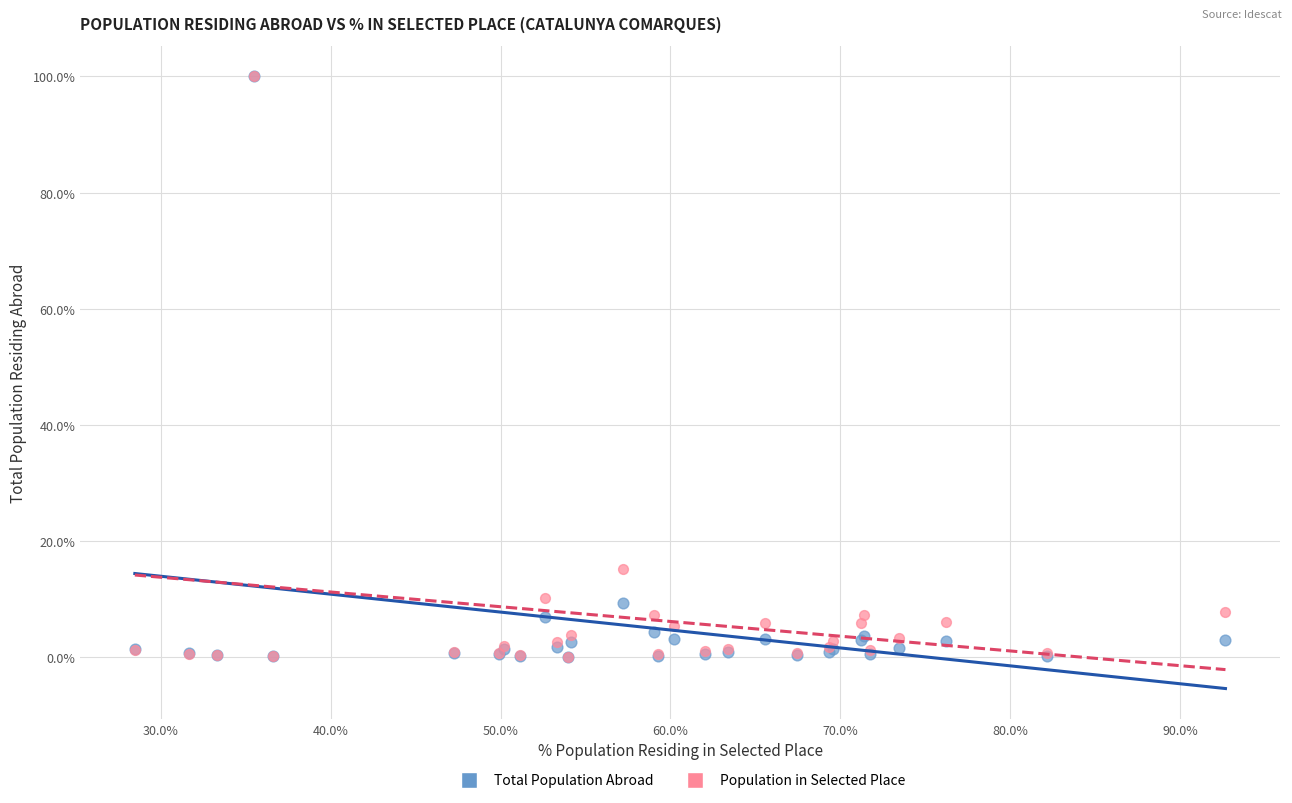

In the Population in Selected Place series, what Y value is closest to 50?

15.2